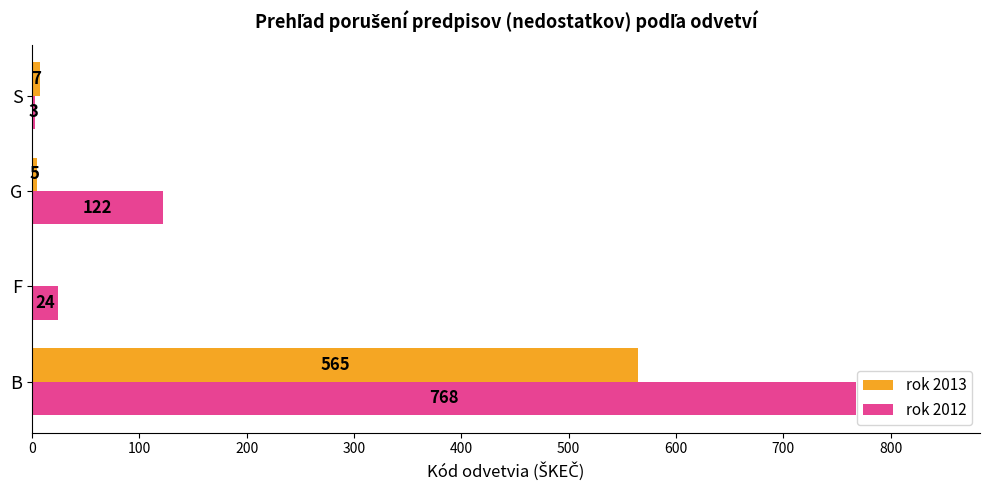

What is the total value across all series at B?

1333